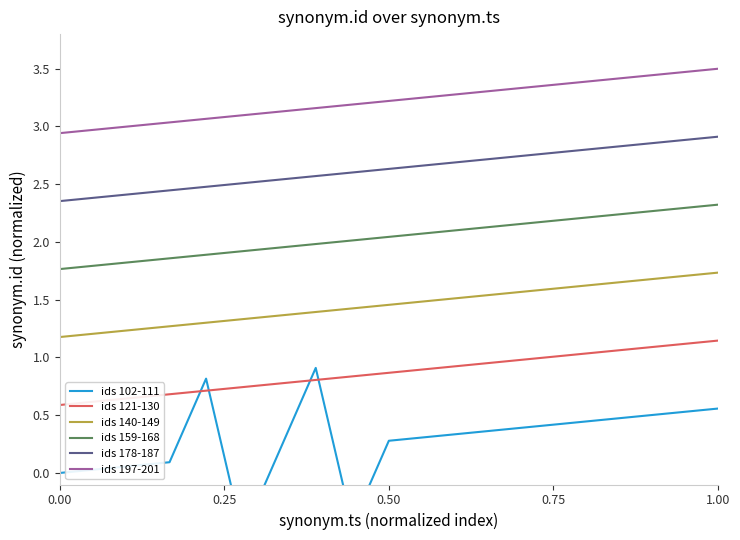

True or false: ids 140-149 and ids 197-201 intersect in this chart.

False